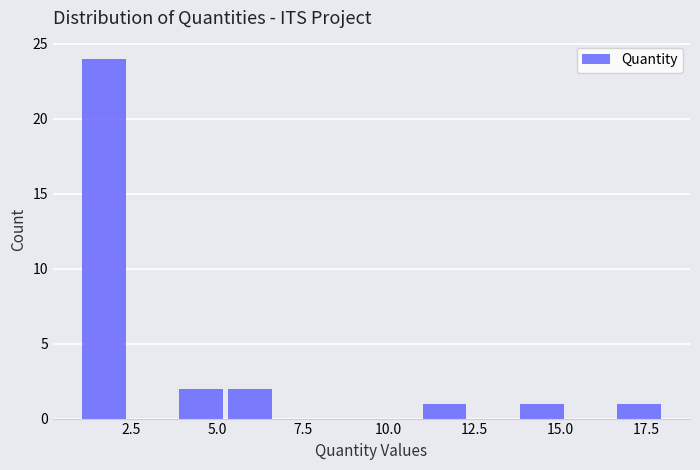

Around what value on the x-axis is the tallest bar? Give the approximate position of its centre, as read against the axis.

1.5